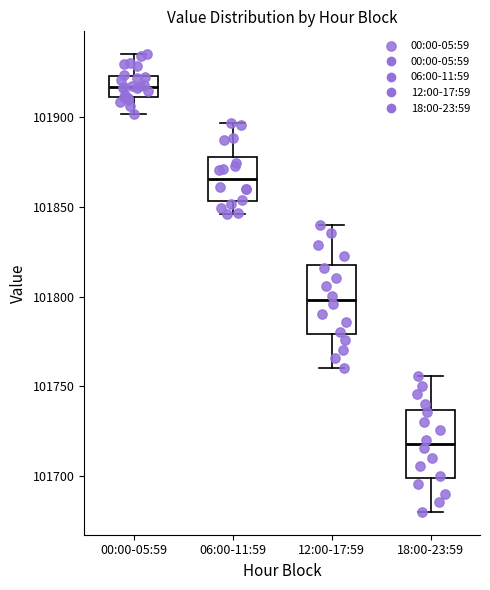

Where does the median line of the box for 18:00-23:59 sit on the y-axis? The values are not printed on the chart, so give them approximately, as read against the axis.

101720